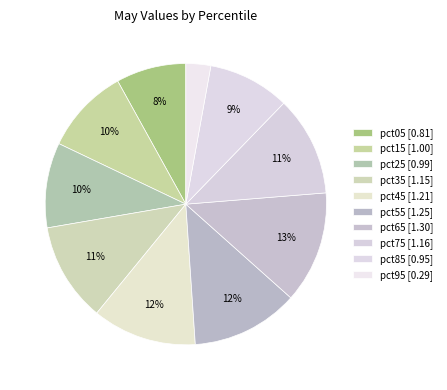

The pct95 slice represents 15% of the pie. True or false?

False